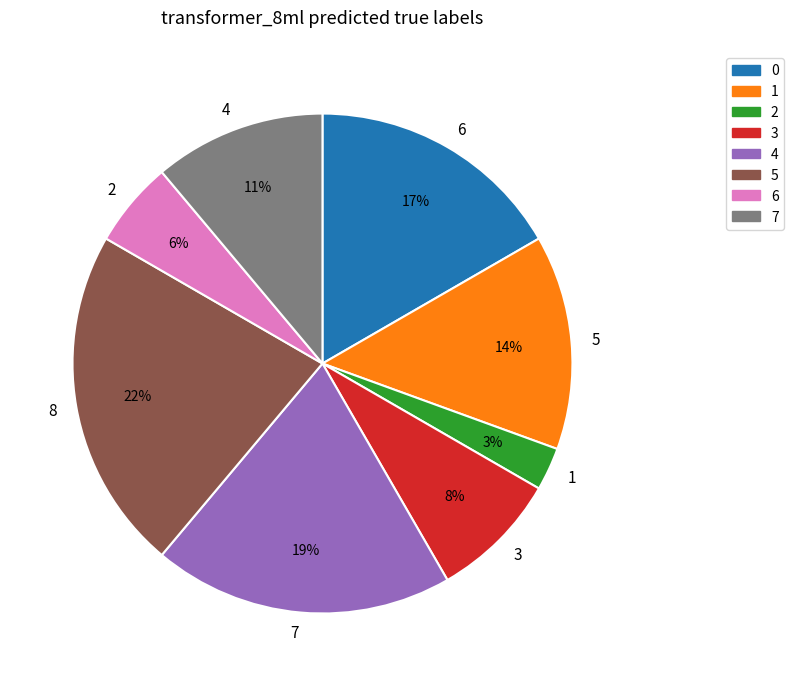

To the nearest percent, what is the combined percentage of 5 and 4?

25%